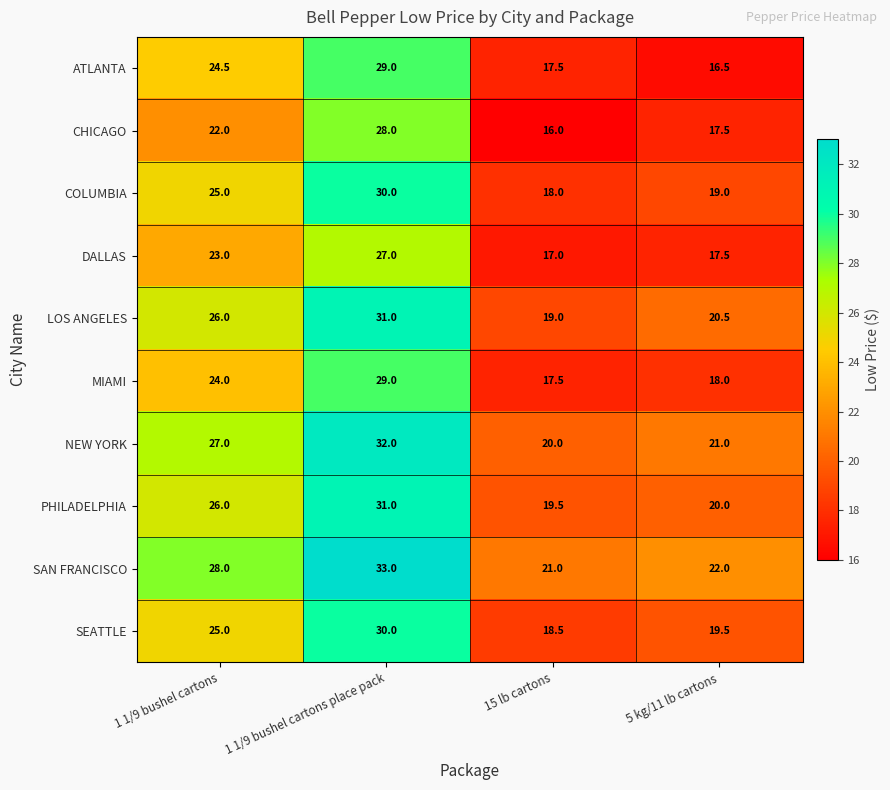

The value of SEATTLE at 5 kg/11 lb cartons is 19.5. True or false?

True